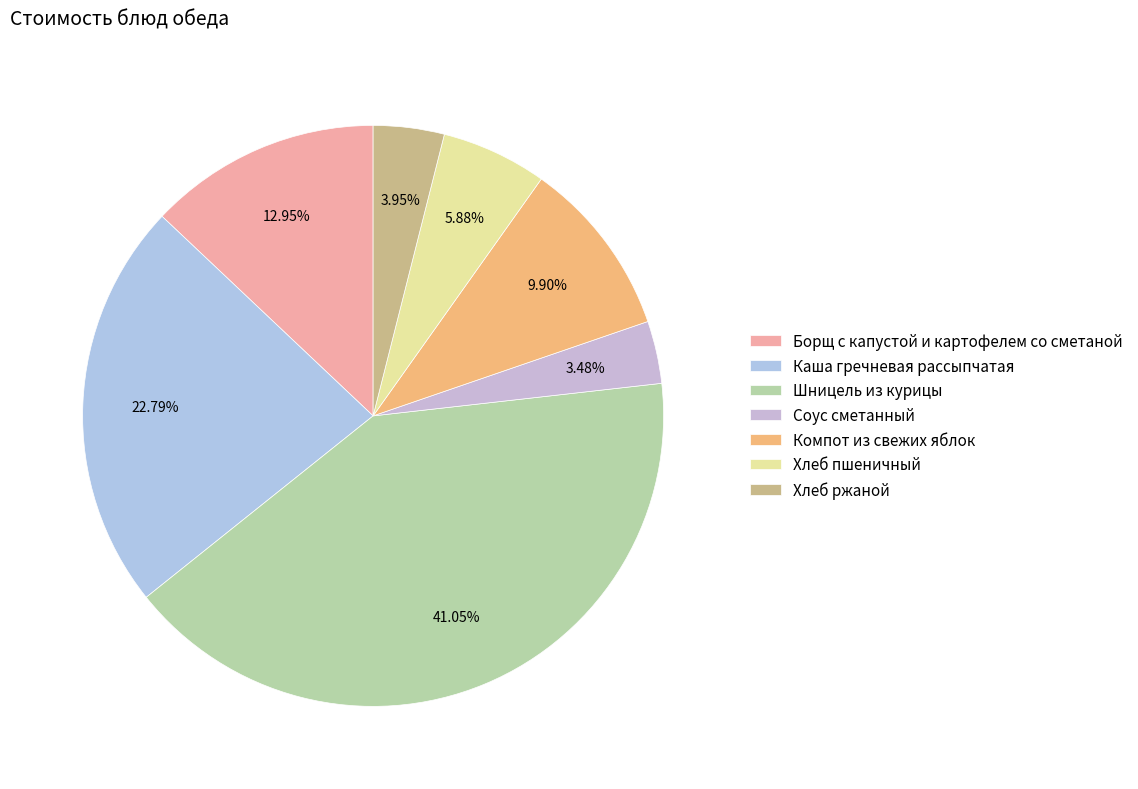

Is there a majority slice in this chart?

No